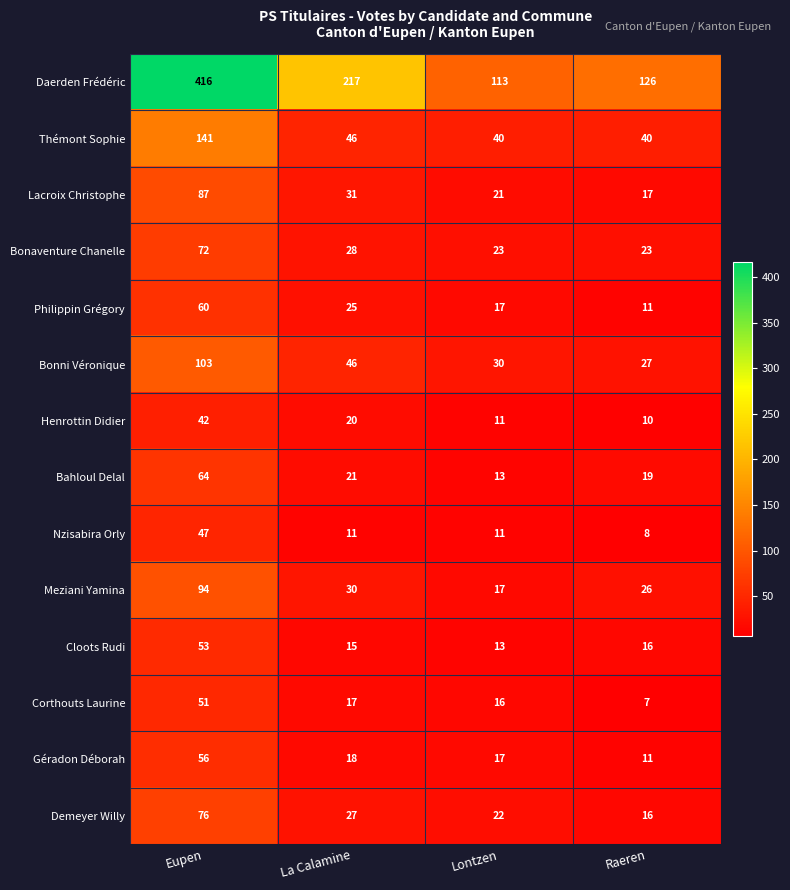

List the series in order of their peak value, highest first.

Daerden Frédéric, Thémont Sophie, Bonni Véronique, Meziani Yamina, Lacroix Christophe, Demeyer Willy, Bonaventure Chanelle, Bahloul Delal, Philippin Grégory, Géradon Déborah, Cloots Rudi, Corthouts Laurine, Nzisabira Orly, Henrottin Didier